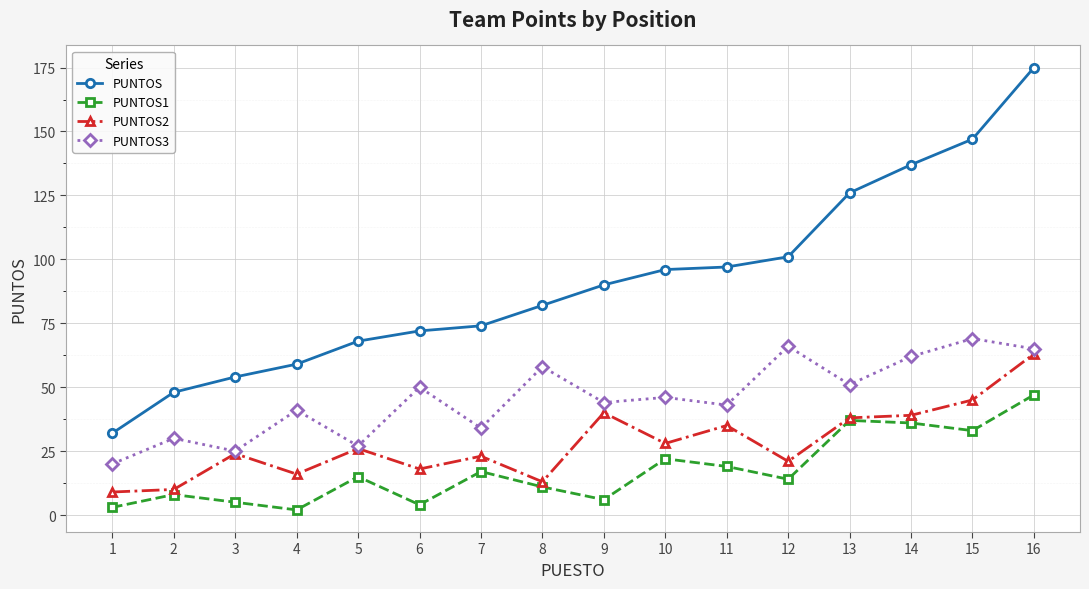

What is the difference between the second highest and minimum values in the PUNTOS1 series?

35